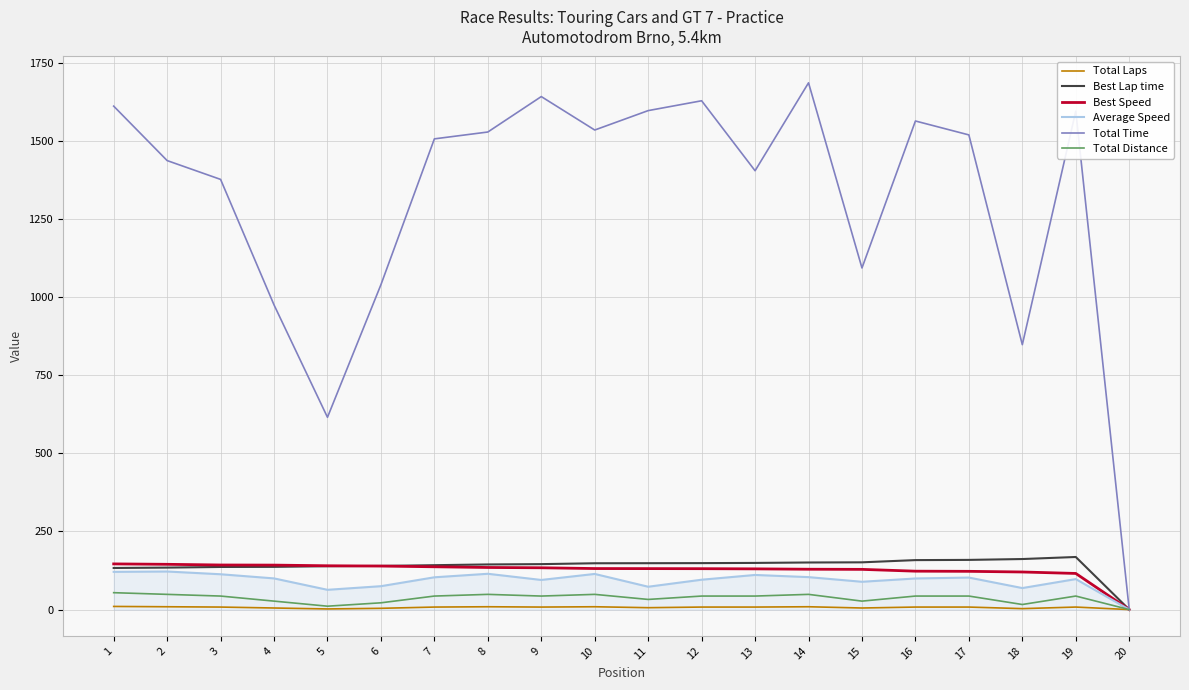

What is the average value of the Total Time series?

1310.1